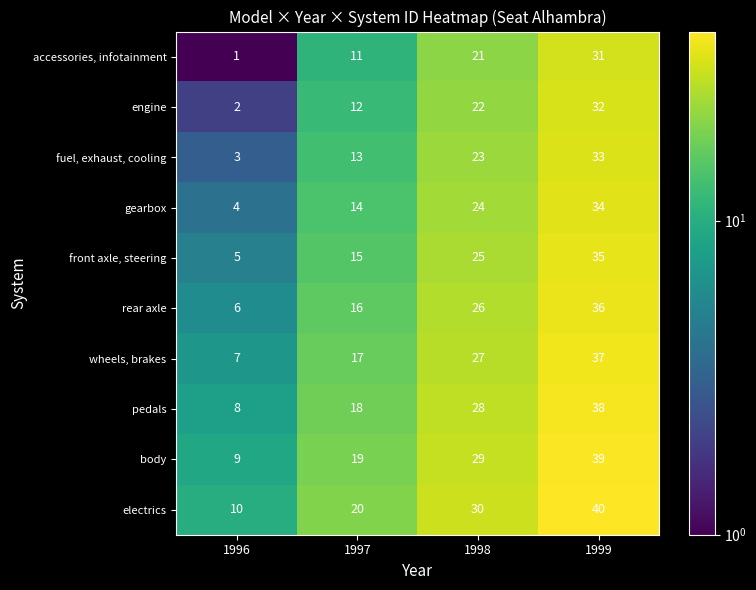

At which label is rear axle closest to 21?

1997